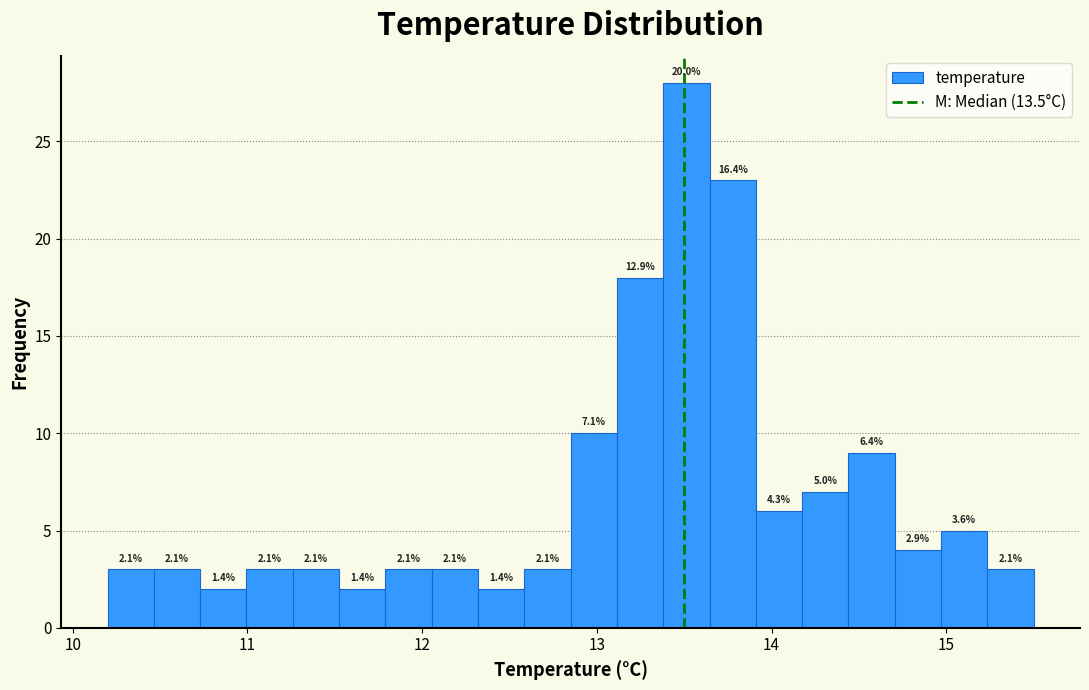

Around what value on the x-axis is the tallest bar? Give the approximate position of its centre, as read against the axis.

13.5